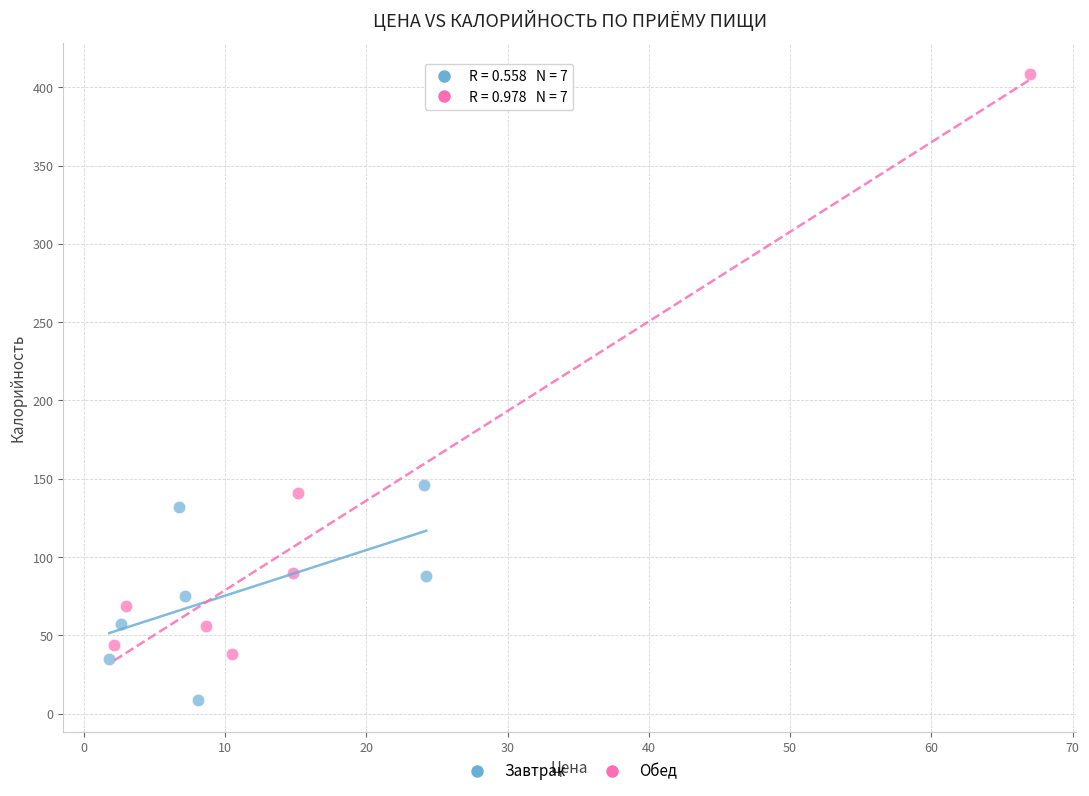

Which series has the widest spread of Y values?

Обед